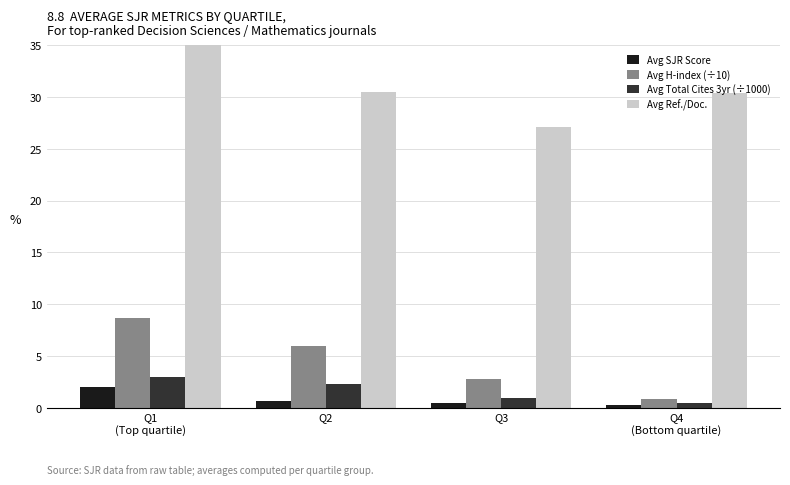

Between Q2 and Q3, which series saw the biggest shift?

Avg Ref./Doc.